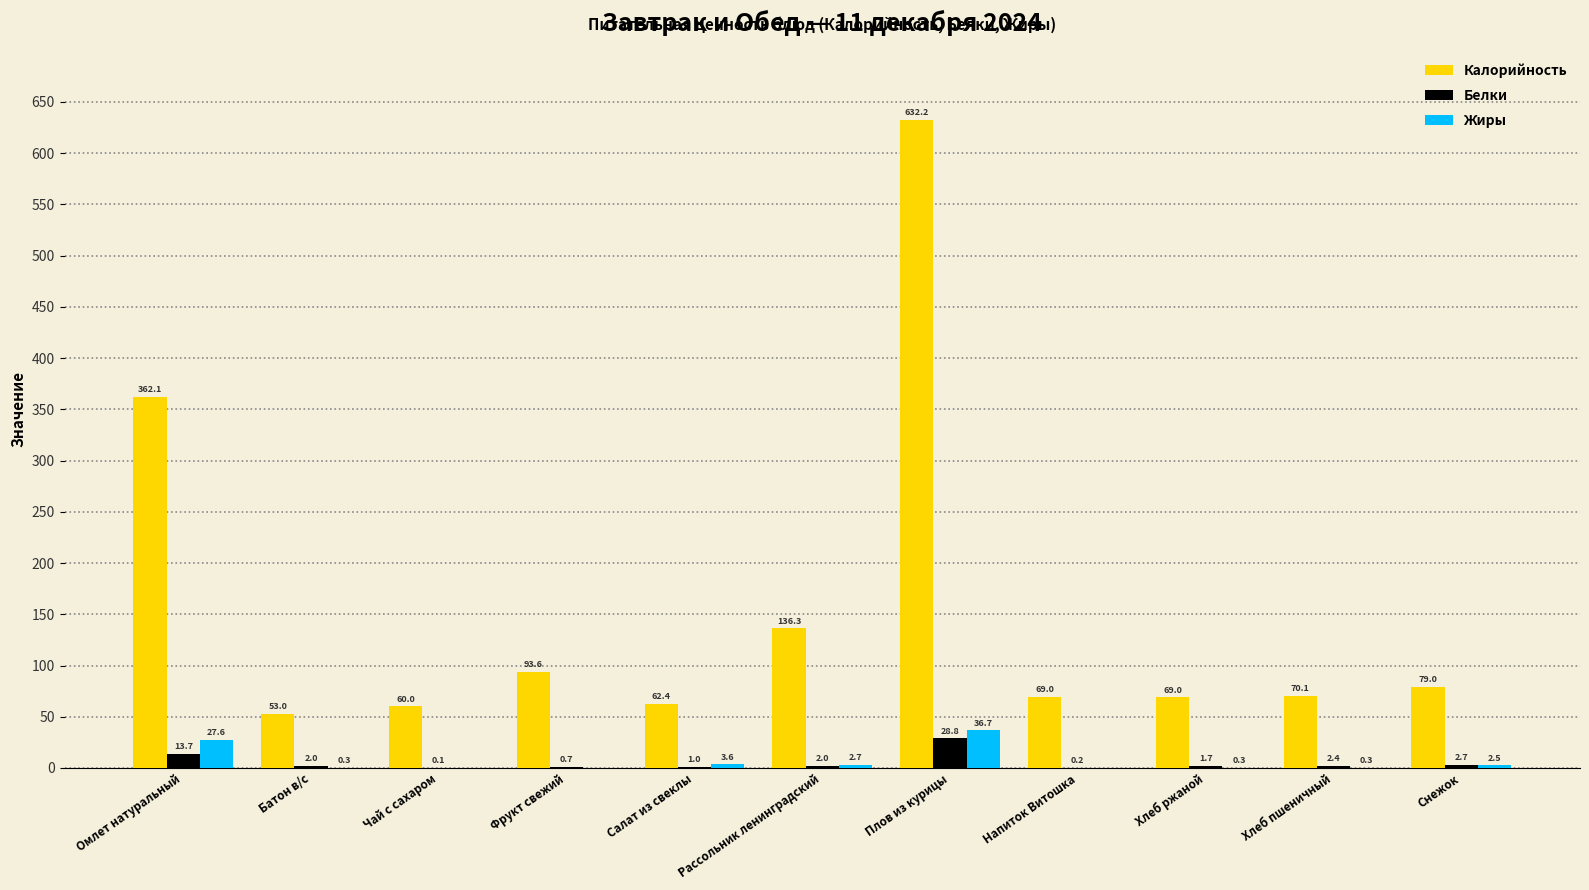

The value of Белки at Напиток Витошка is 0.2. True or false?

True